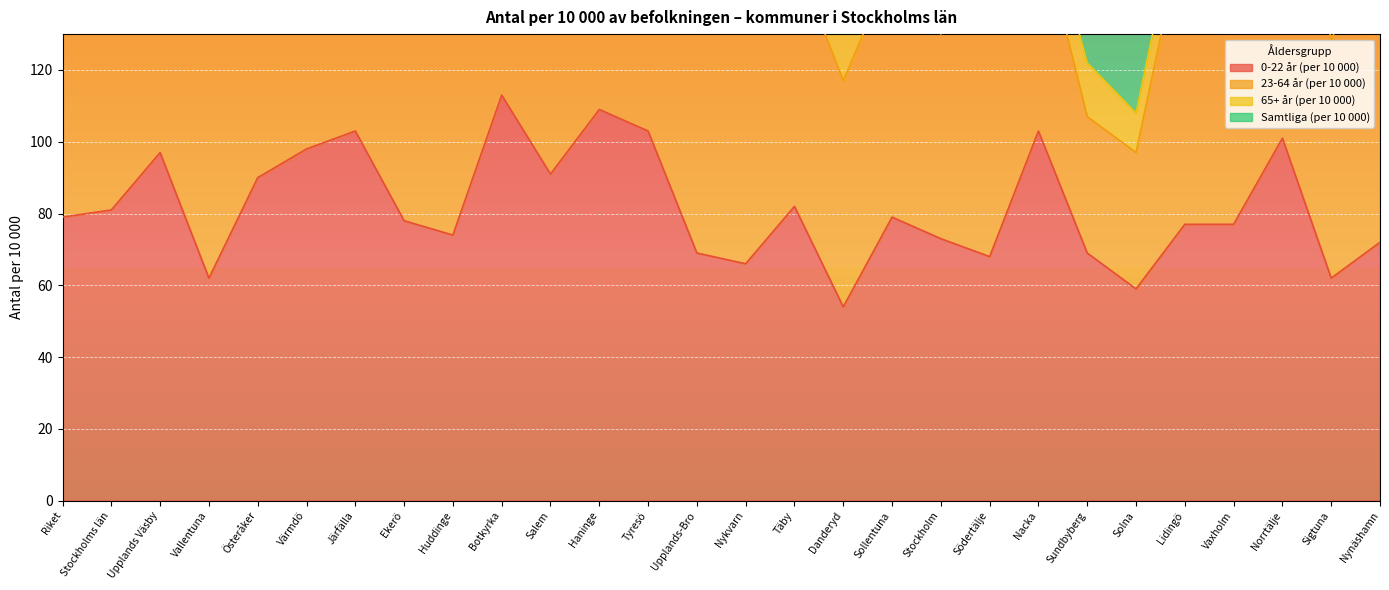

What is the difference between the highest and lowest values at Vaxholm?

132